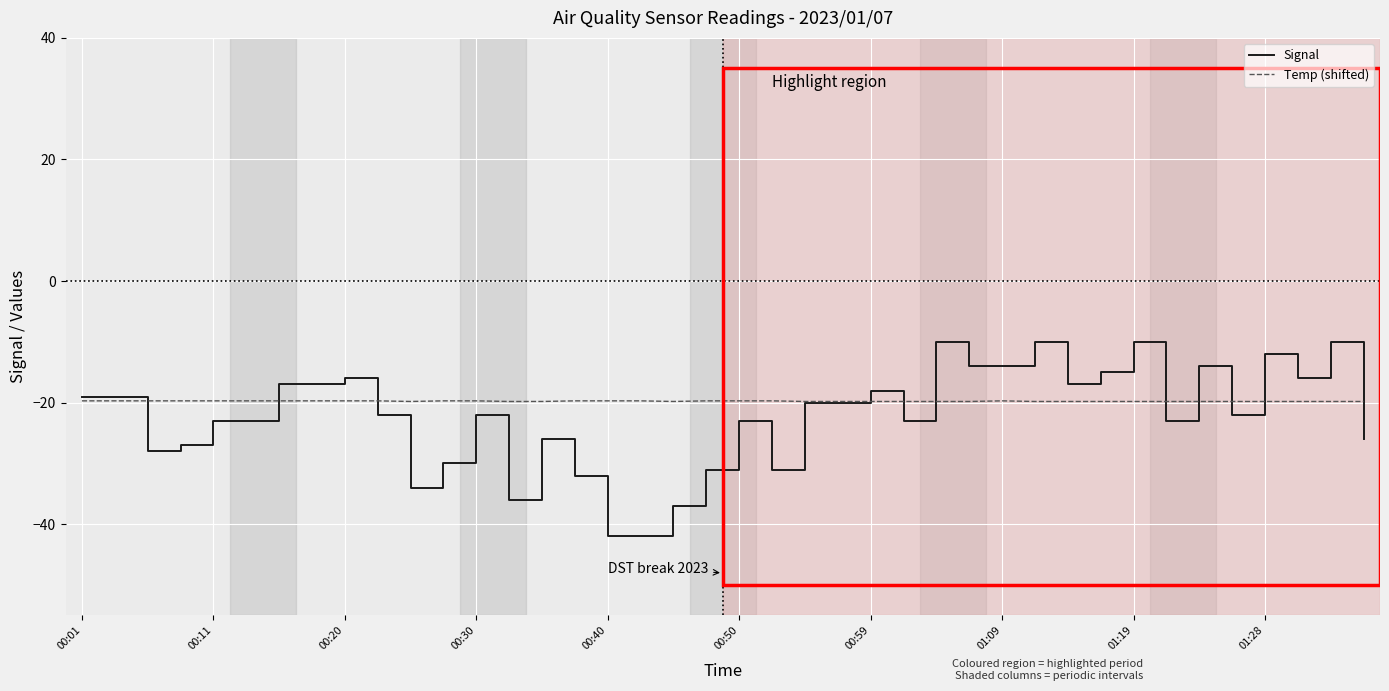

What is the greatest value displayed?

-10.0